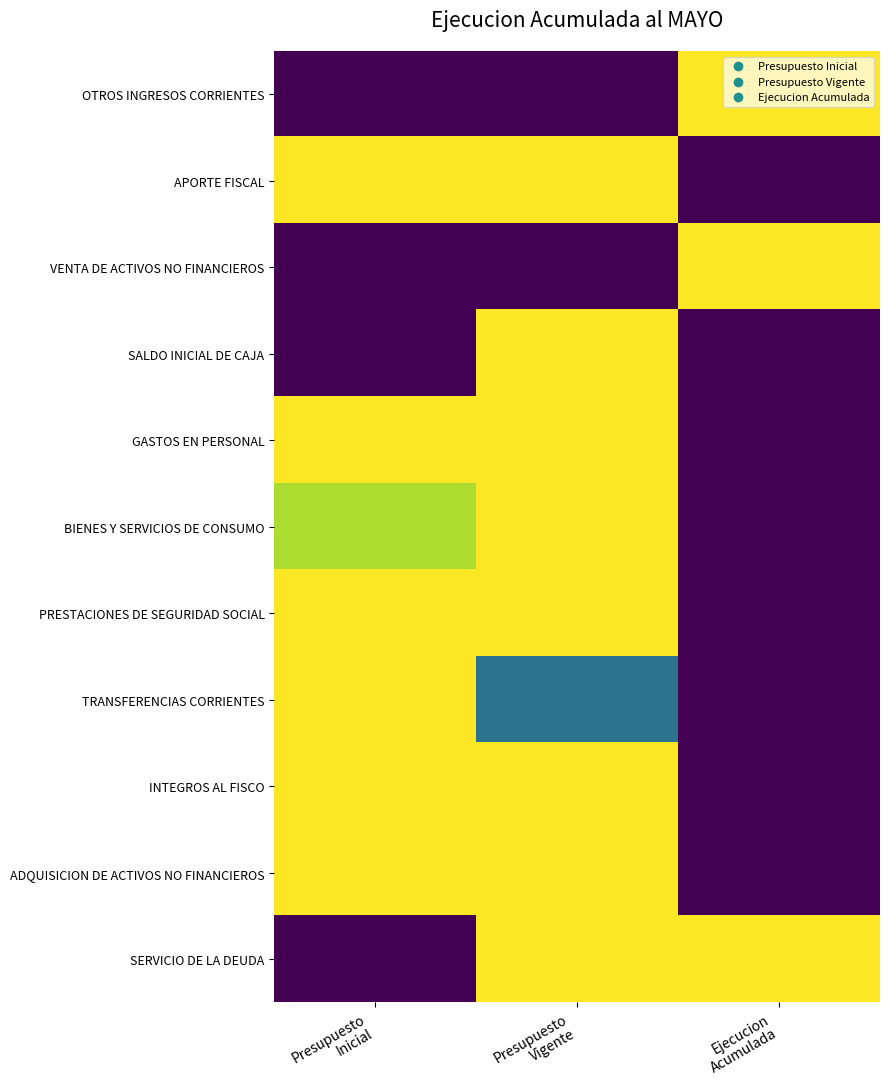

List the series in order of their peak value, highest first.

OTROS INGRESOS CORRIENTES, APORTE FISCAL, VENTA DE ACTIVOS NO FINANCIEROS, SALDO INICIAL DE CAJA, GASTOS EN PERSONAL, BIENES Y SERVICIOS DE CONSUMO, PRESTACIONES DE SEGURIDAD SOCIAL, TRANSFERENCIAS CORRIENTES, INTEGROS AL FISCO, ADQUISICION DE ACTIVOS NO FINANCIEROS, SERVICIO DE LA DEUDA